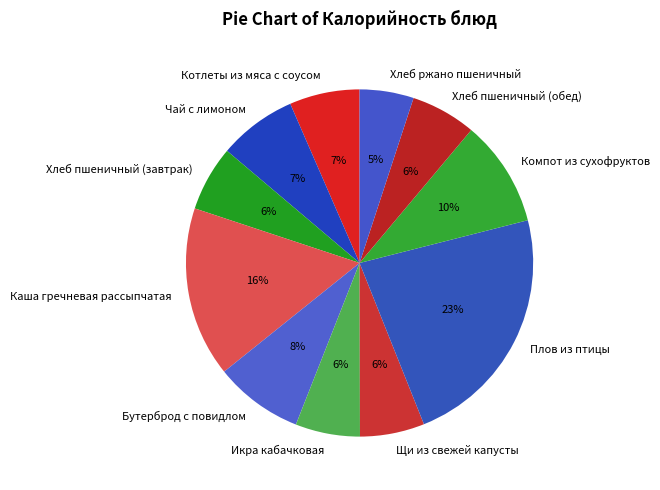

Between Чай с лимоном and Щи из свежей капусты, which is larger?

Чай с лимоном